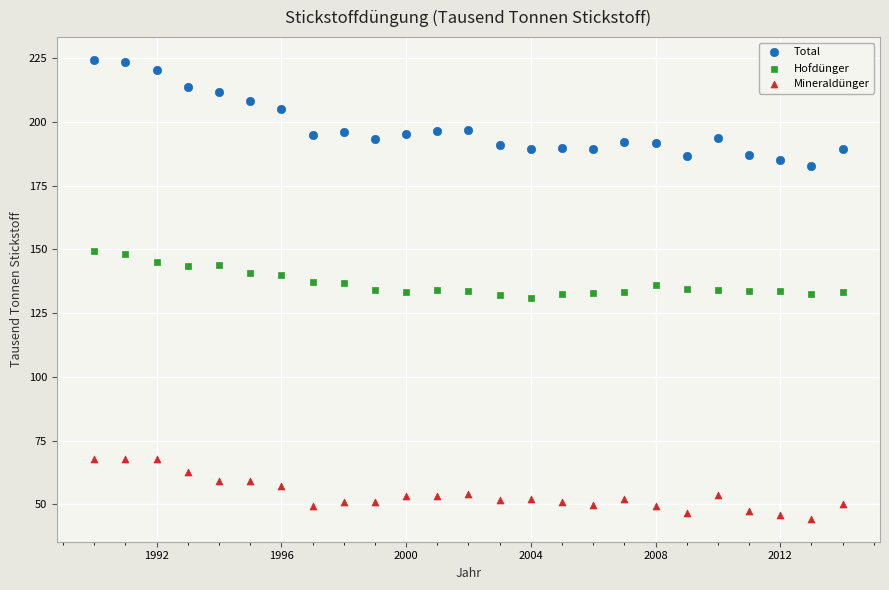

Across all data points, what is the range of Y values (max minus min)?

179.9